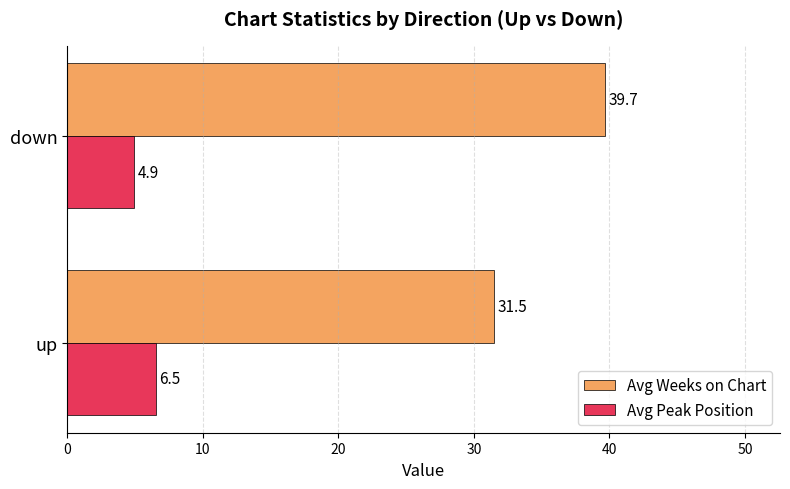

Which series has the widest spread of values?

Avg Weeks on Chart